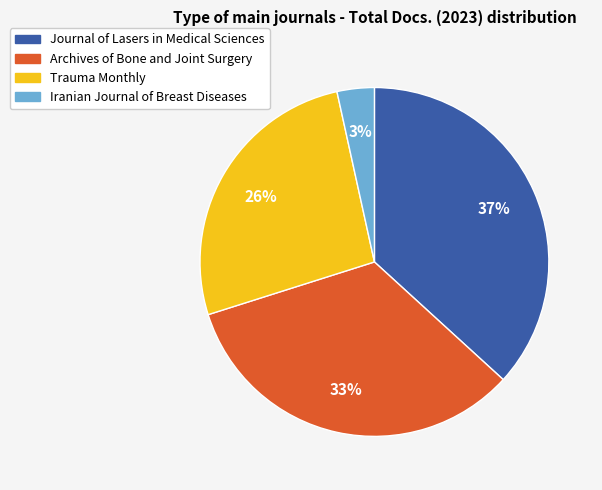

Which category has the biggest portion of the pie?

Journal of Lasers in Medical Sciences